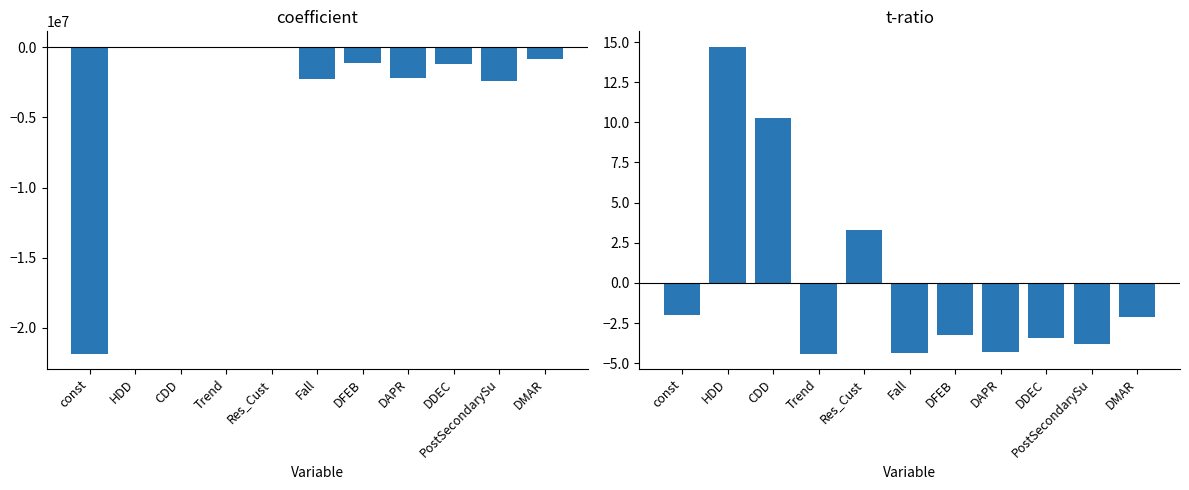

Where is coefficient nearest to the value -10897811?

PostSecondarySu